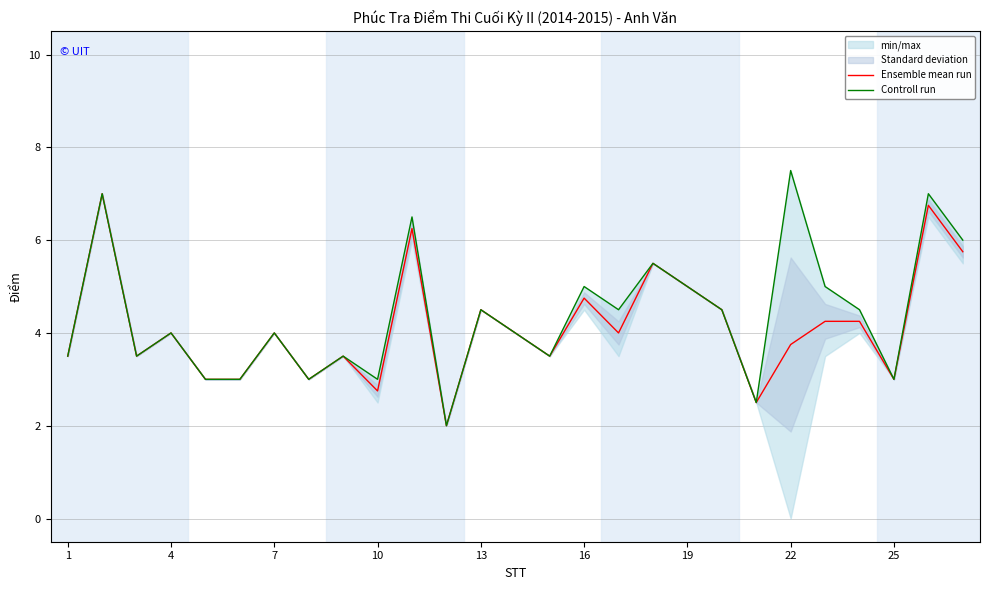

What is the lowest value of the Ensemble mean run series?

2.0